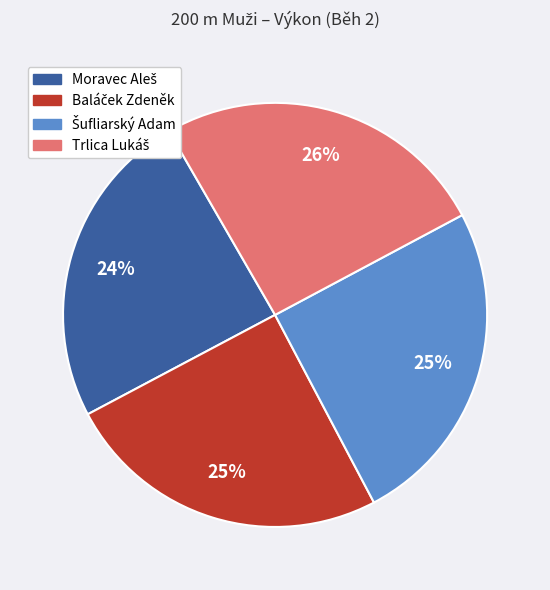

Is there any slice that represents more than half of the pie?

No